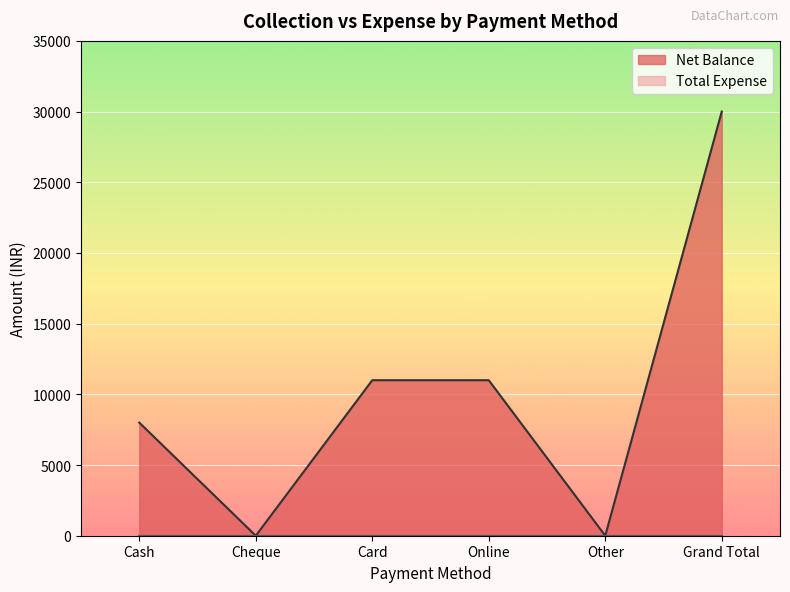

What is the greatest value displayed?

30000